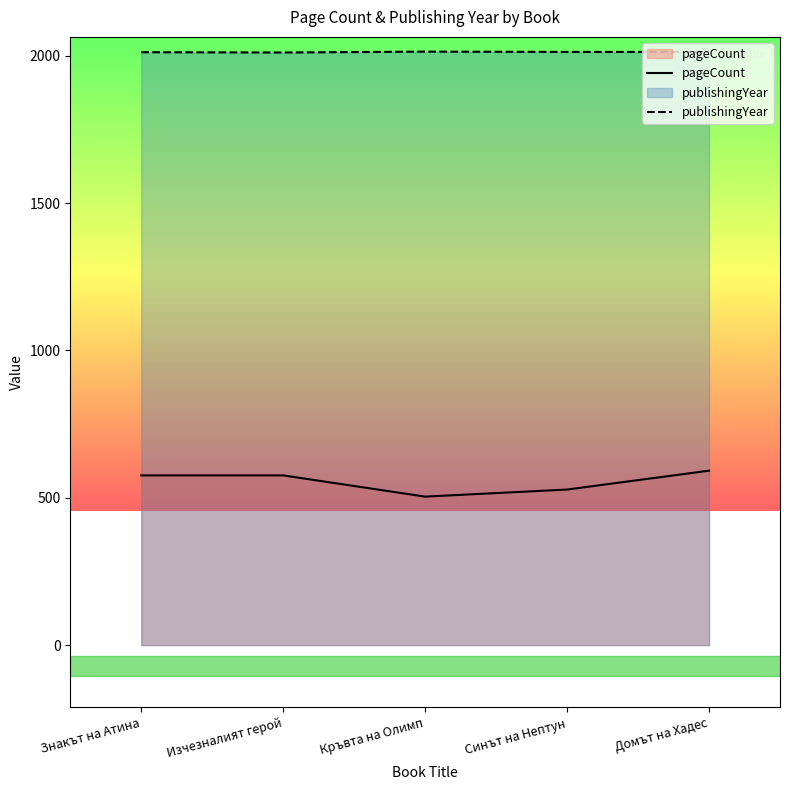

At Знакът на Атина, list the series in order from largest to smallest.

publishingYear, pageCount